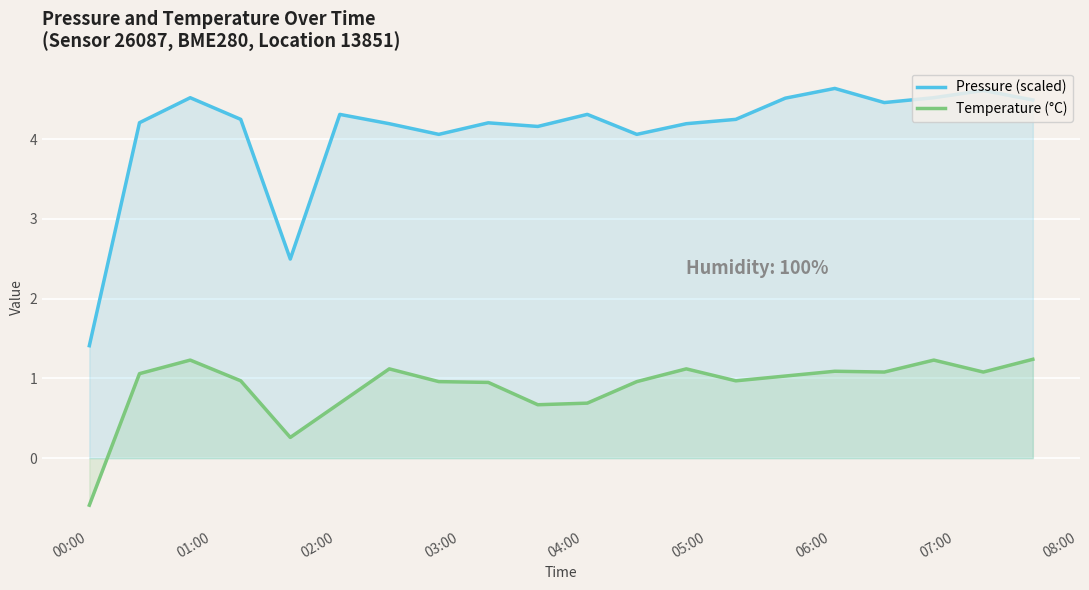

Reading left to right, what are all the values shown in this chart?

Pressure (scaled): 1.4	4.2	4.5	4.2	2.5	4.3	4.2	4.1	4.2	4.2	4.3	4.1	4.2	4.2	4.5	4.6	4.5	4.5	4.6	4.5
Temperature (°C): -0.6	1.1	1.2	1.0	0.3	0.7	1.1	1.0	0.9	0.7	0.7	1.0	1.1	1.0	1.0	1.1	1.1	1.2	1.1	1.2